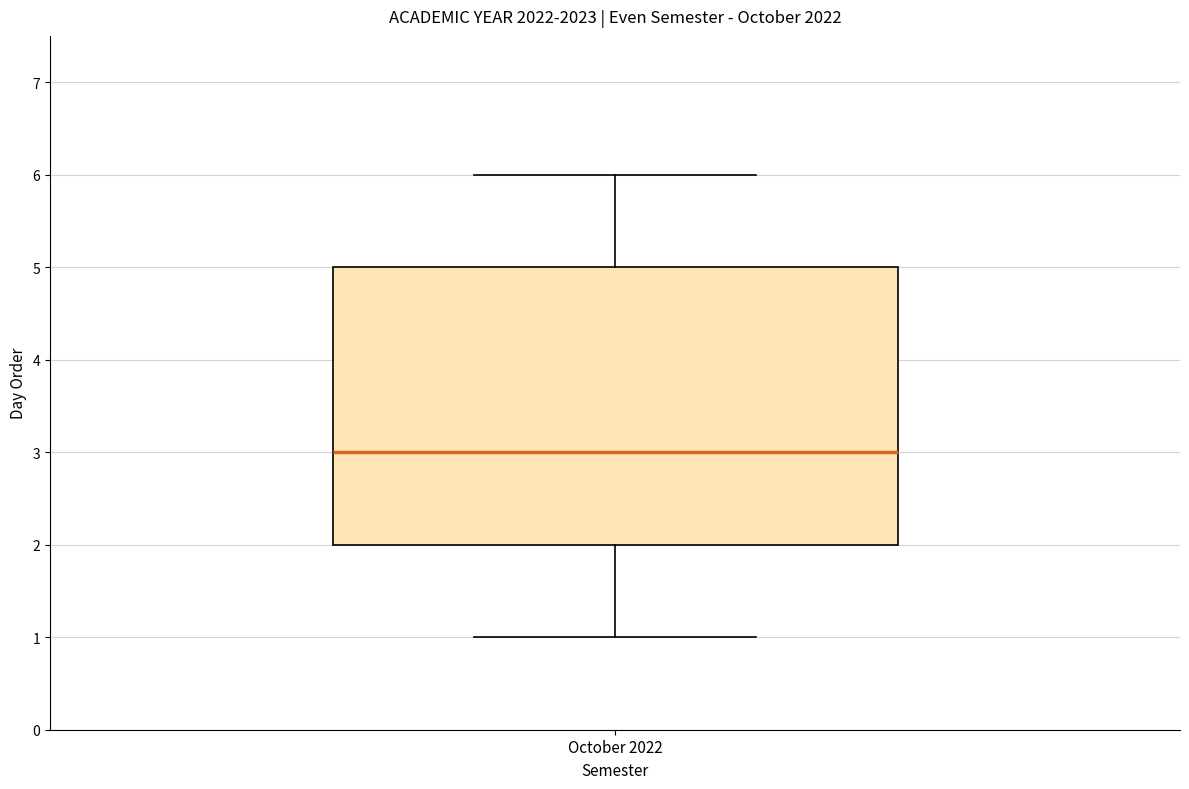

Where does the upper whisker of the box for October 2022 end on the y-axis? The values are not printed on the chart, so give them approximately, as read against the axis.

6